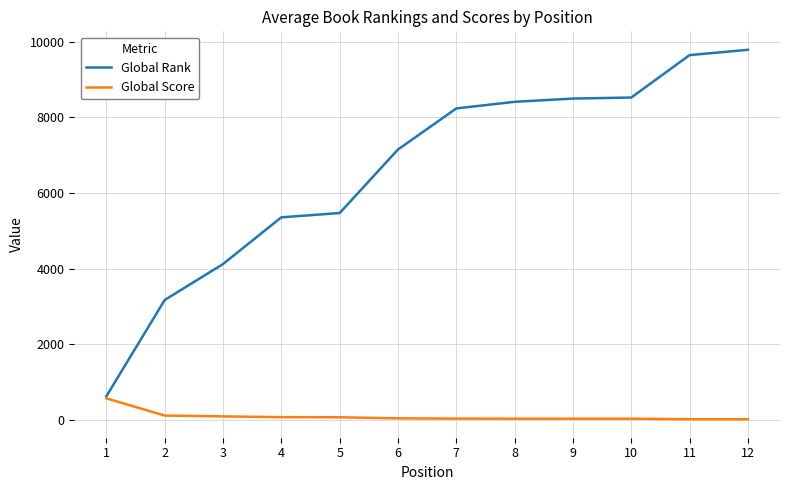

The value of Global Rank at 10 is 2222. True or false?

False